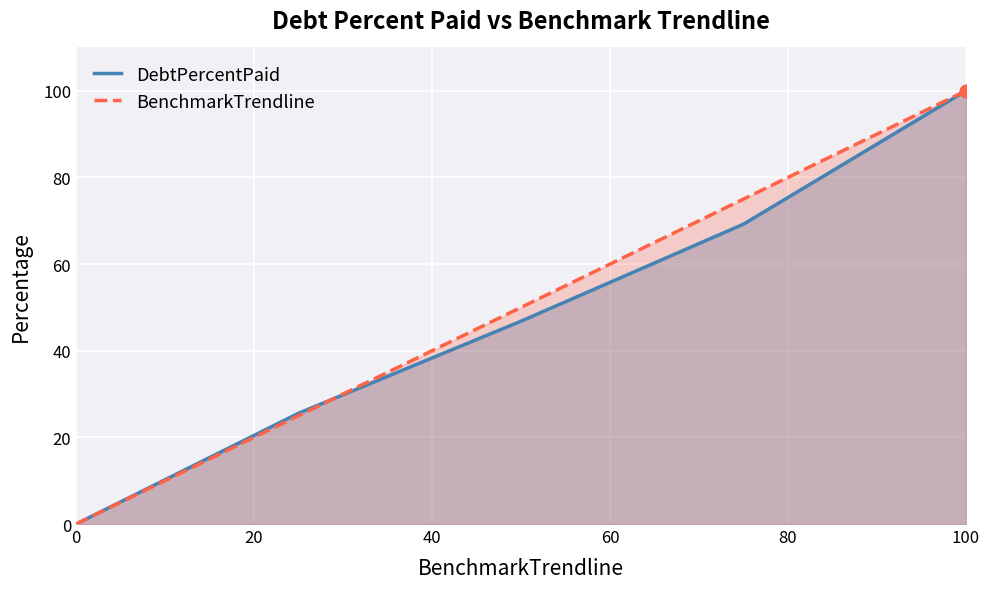

Which series has the largest Y range (max minus min)?

DebtPercentPaid